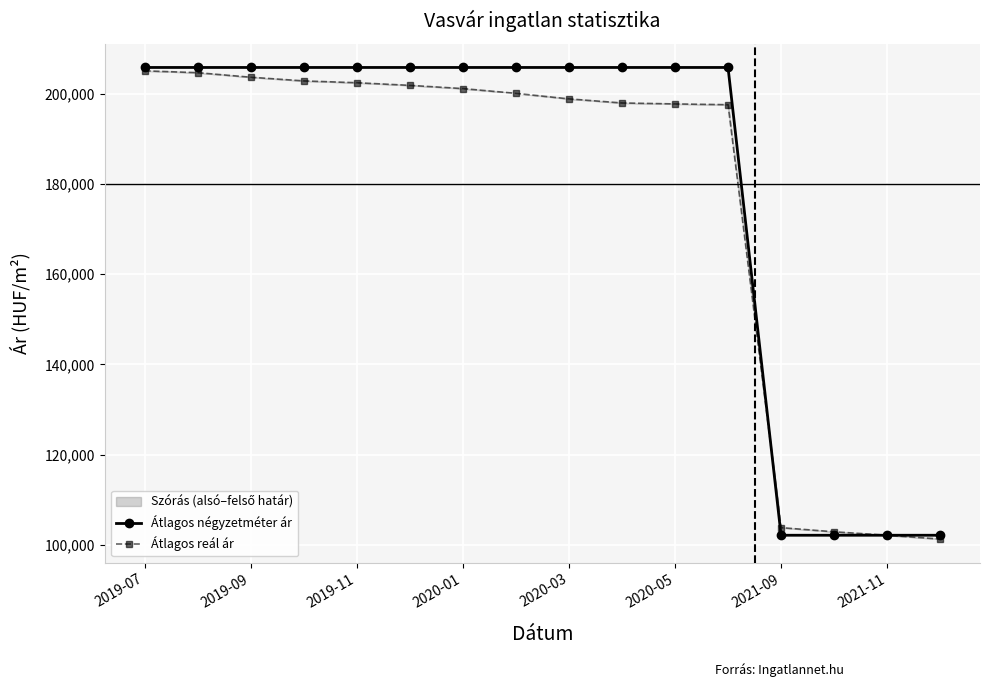

What is the maximum value shown in the chart?

205882